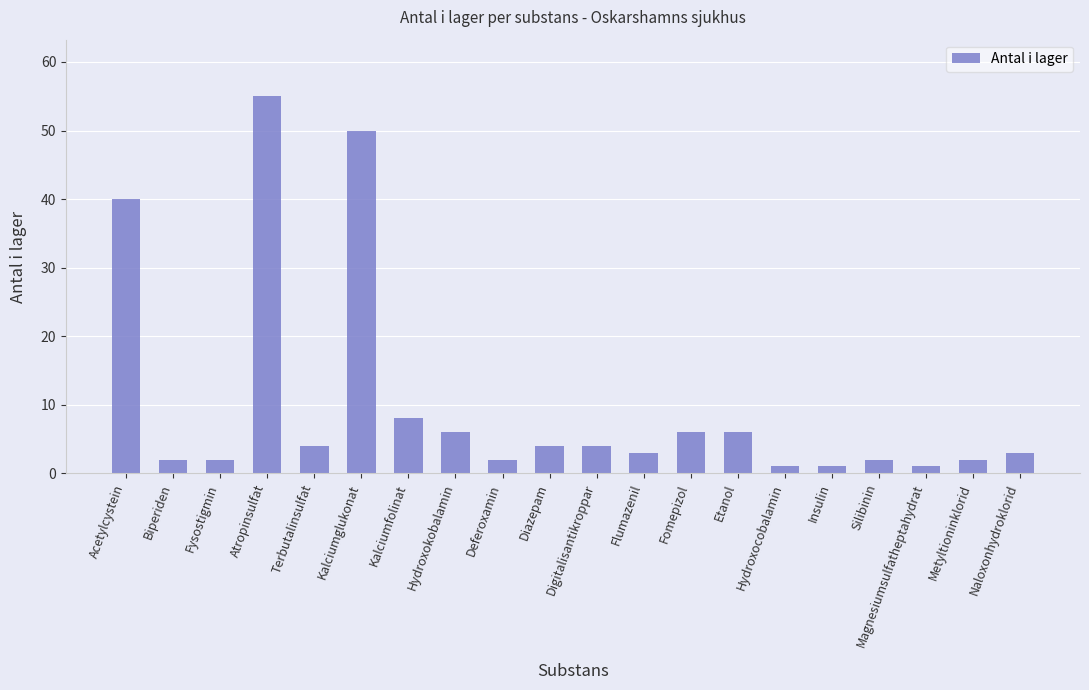

Reading left to right, list all the values displayed in this chart.

40	2	2	55	4	50	8	6	2	4	4	3	6	6	1	1	2	1	2	3